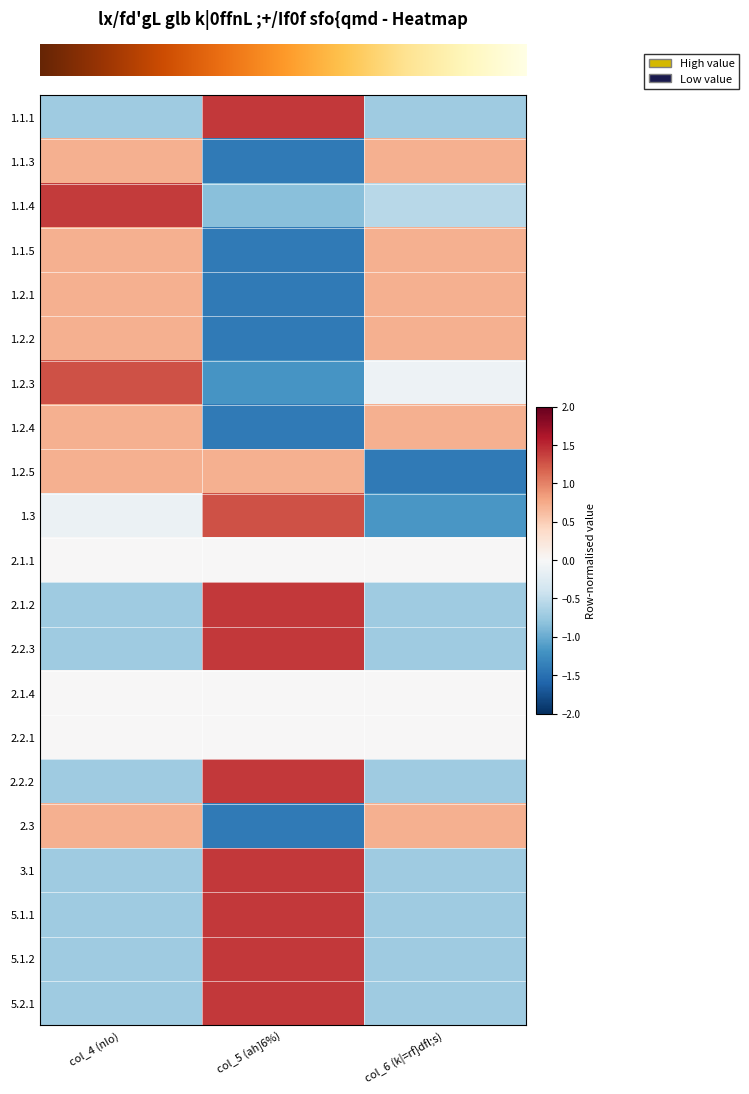

Between col_4 (nIo) and col_5 (ah]6%), which is larger?

col_5 (ah]6%)